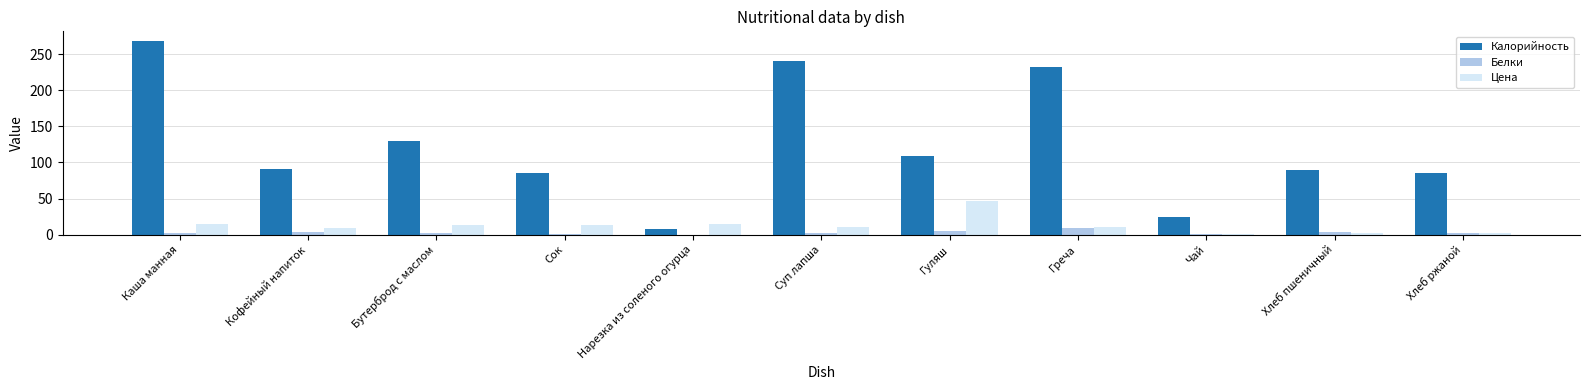

What value does the Калорийность series have at Нарезка из соленого огурца?

8.0